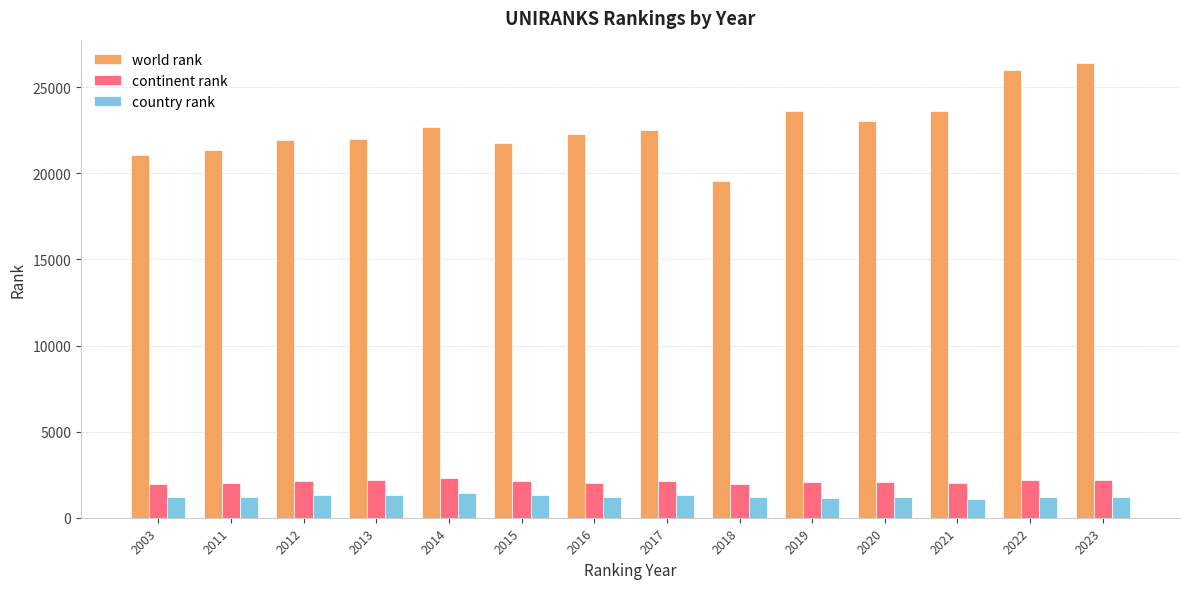

What is the approximate value of world rank at 2018, to the nearest 50?

19600